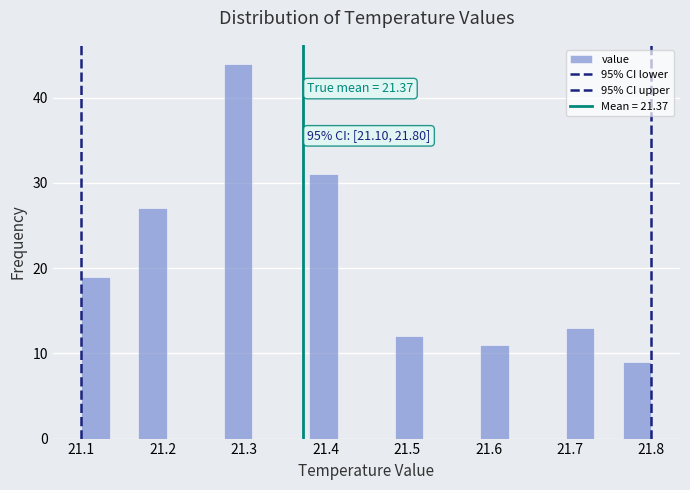

Read against the x-axis, roughly where is the centre of the tallest bar?

21.29